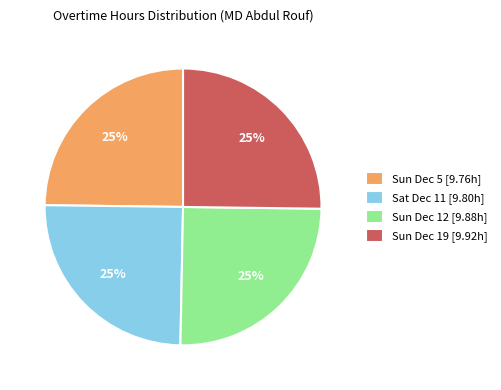

The Sun Dec 12 [9.88h] slice represents 20% of the pie. True or false?

False